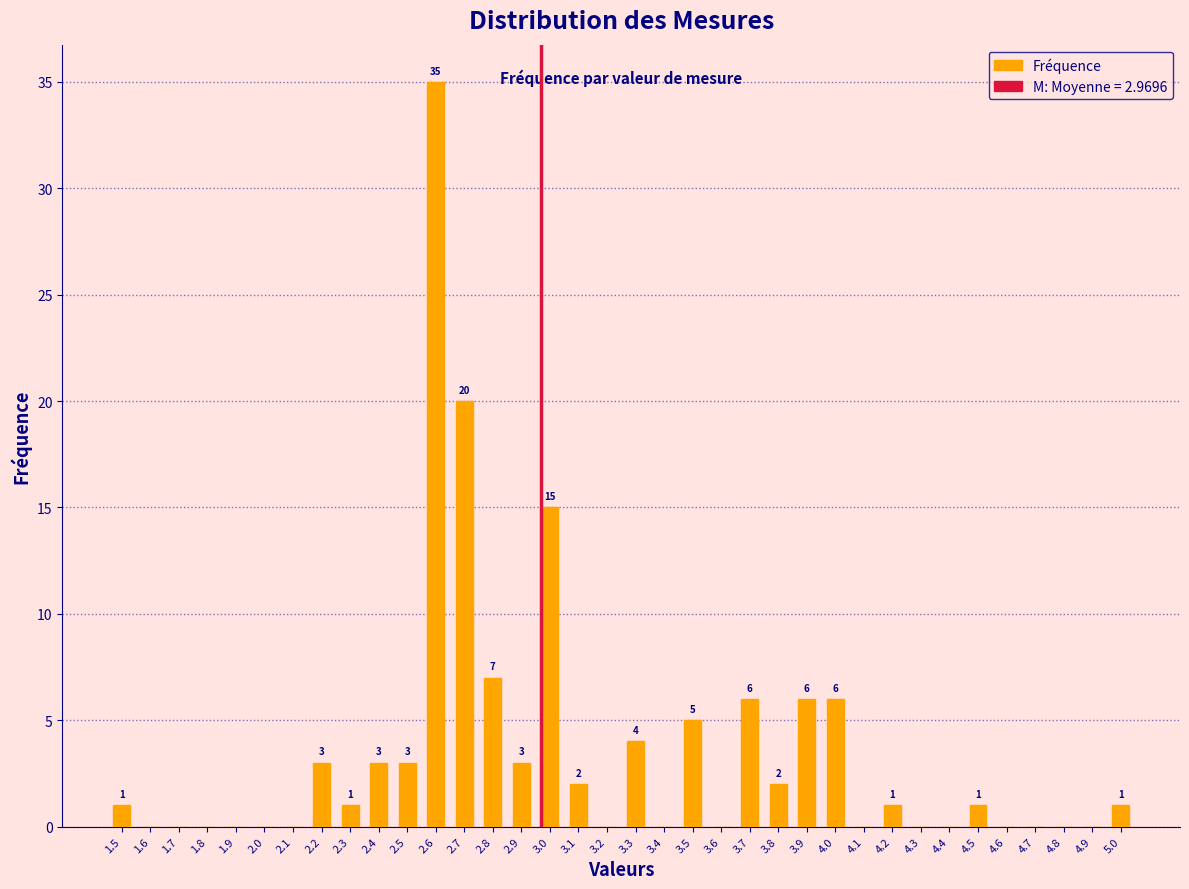

Between 2.6 and 4.7, which is larger?

2.6